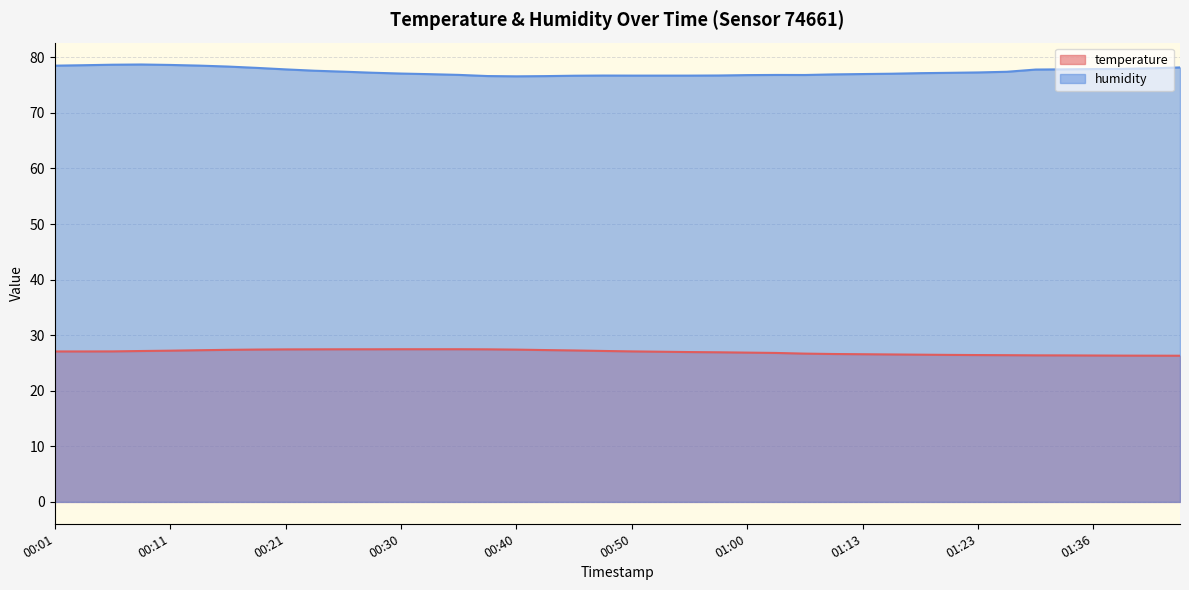

True or false: humidity and temperature intersect in this chart.

False